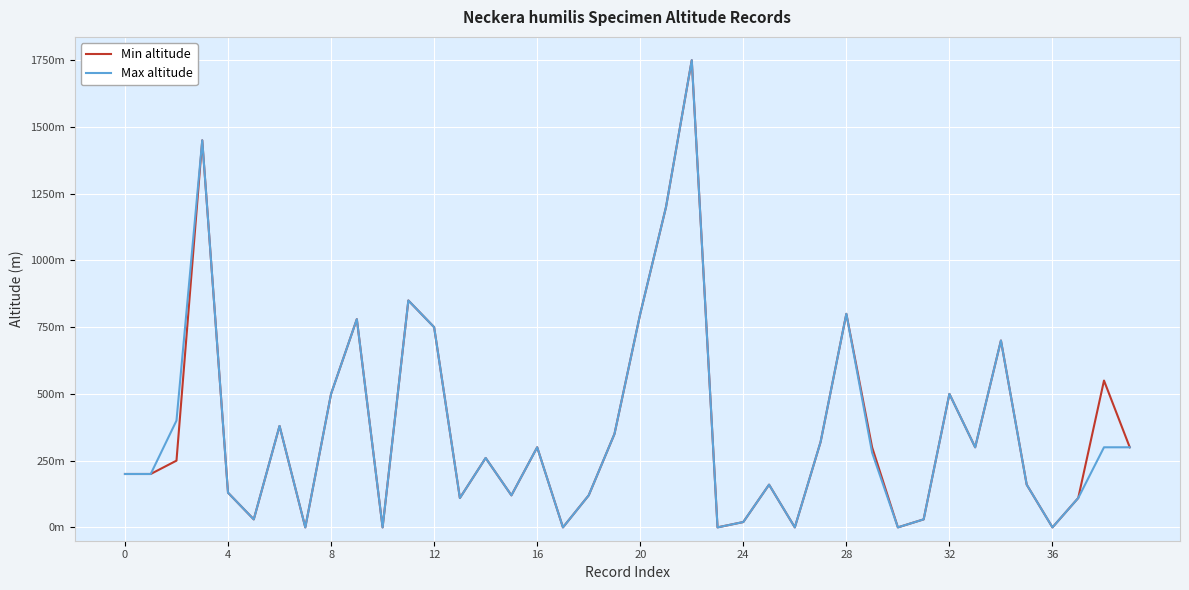

List the series in order of their overall mean, highest first.

Min altitude, Max altitude